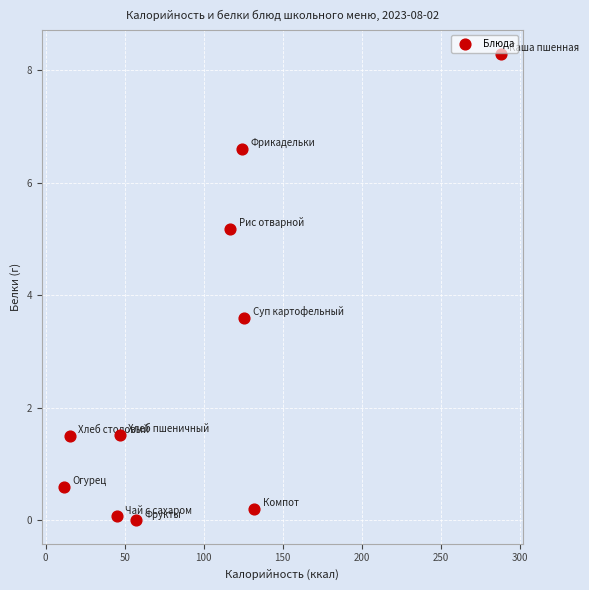

What Y value in the scatter plot is closest to 4?

3.6